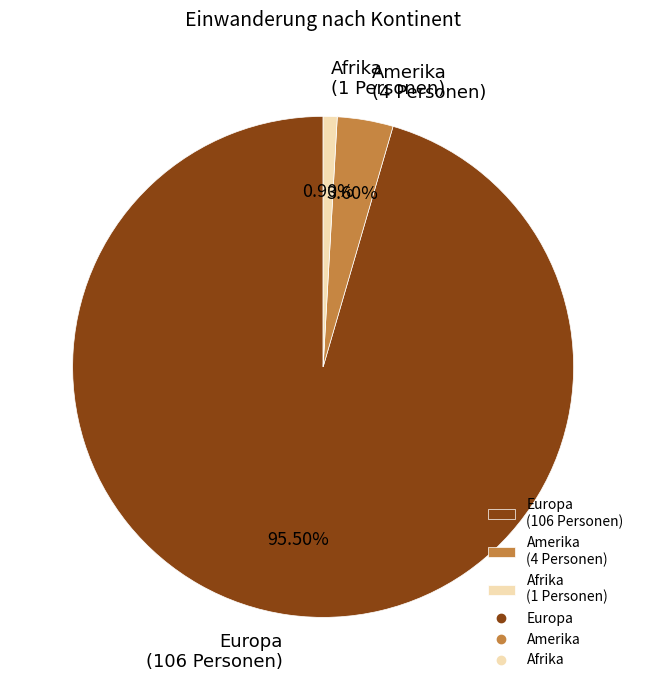

What percentage is the Afrika slice, to the nearest percent?

1%